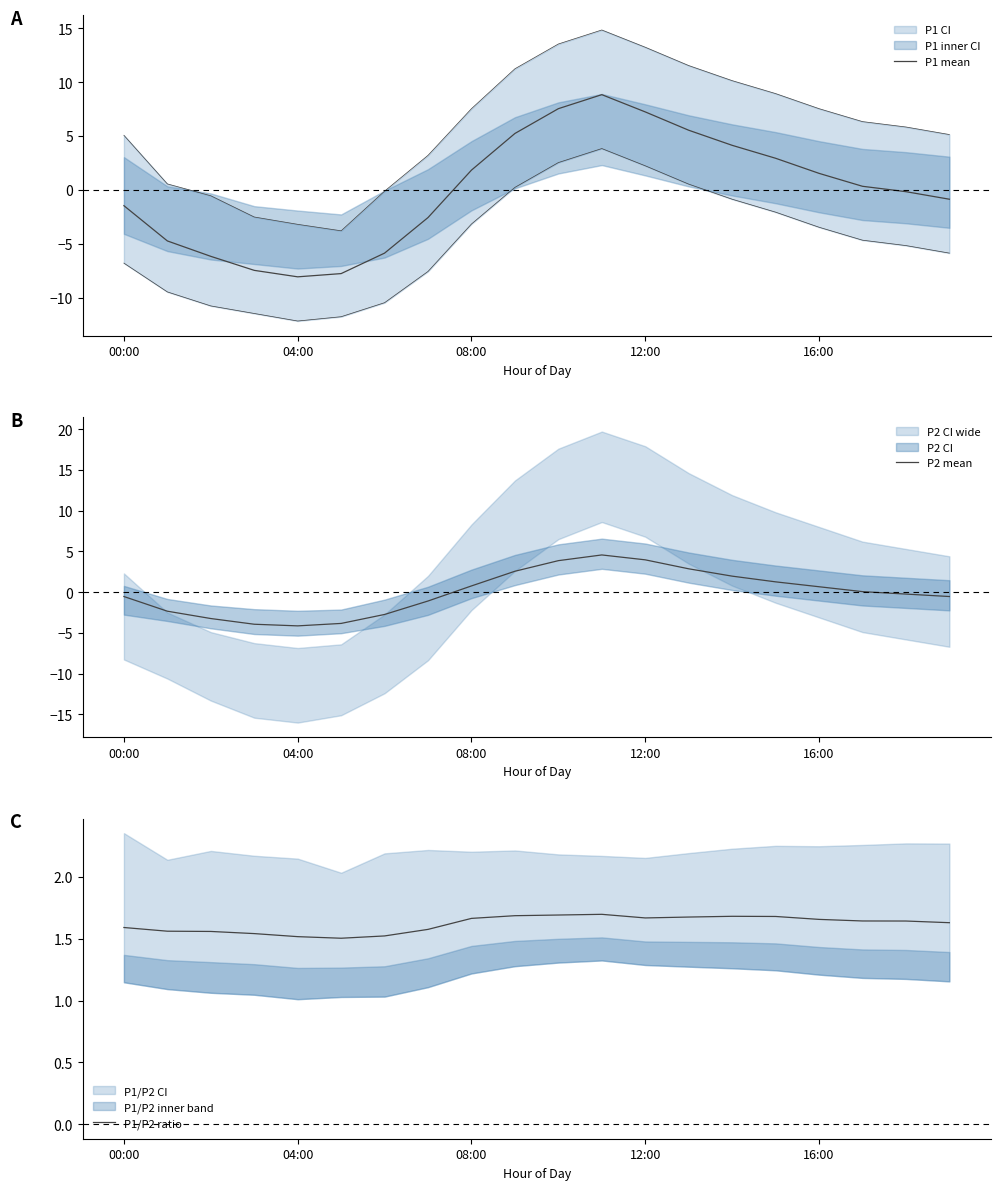

At how many categories does at least one series exceed -4?

20